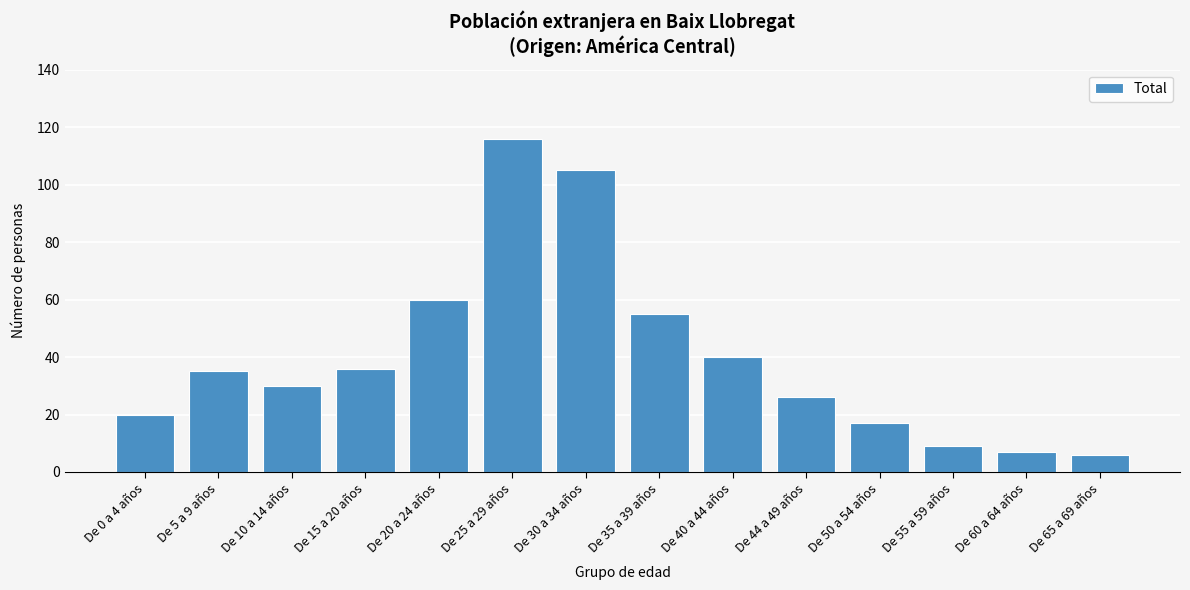

Reading left to right, list all the values displayed in this chart.

20	35	30	36	60	116	105	55	40	26	17	9	7	6